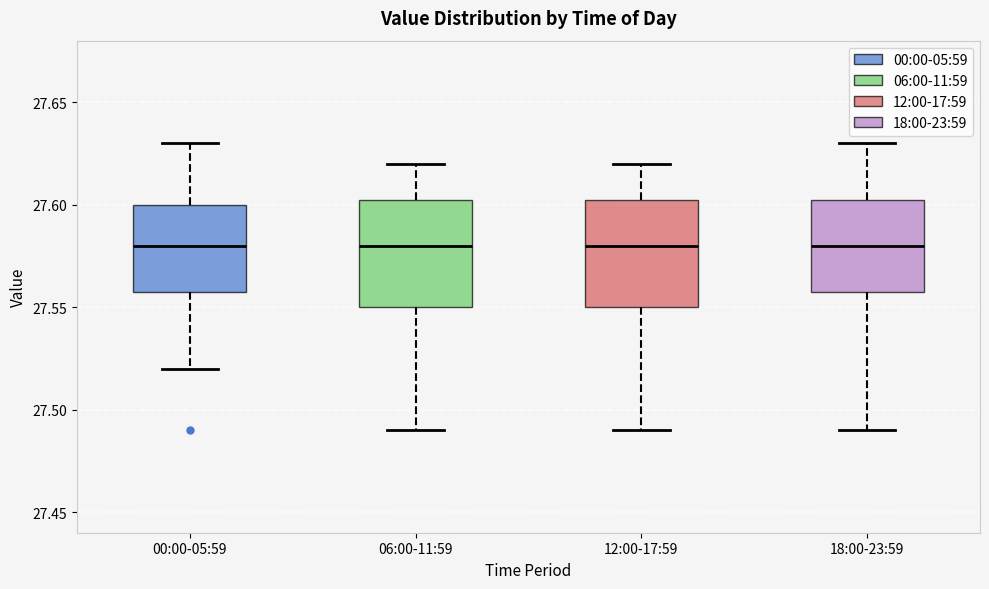

Reading left to right, read every box against the y-axis: the position of its median line, the range the box covers, and the ends of its whiskers. The values are not printed on the chart, so give them approximately, as read against the axis.

00:00-05:59: median 27.580, box 27.560 to 27.600, whiskers 27.520 to 27.630
06:00-11:59: median 27.580, box 27.550 to 27.605, whiskers 27.490 to 27.620
12:00-17:59: median 27.580, box 27.550 to 27.605, whiskers 27.490 to 27.620
18:00-23:59: median 27.580, box 27.560 to 27.605, whiskers 27.490 to 27.630